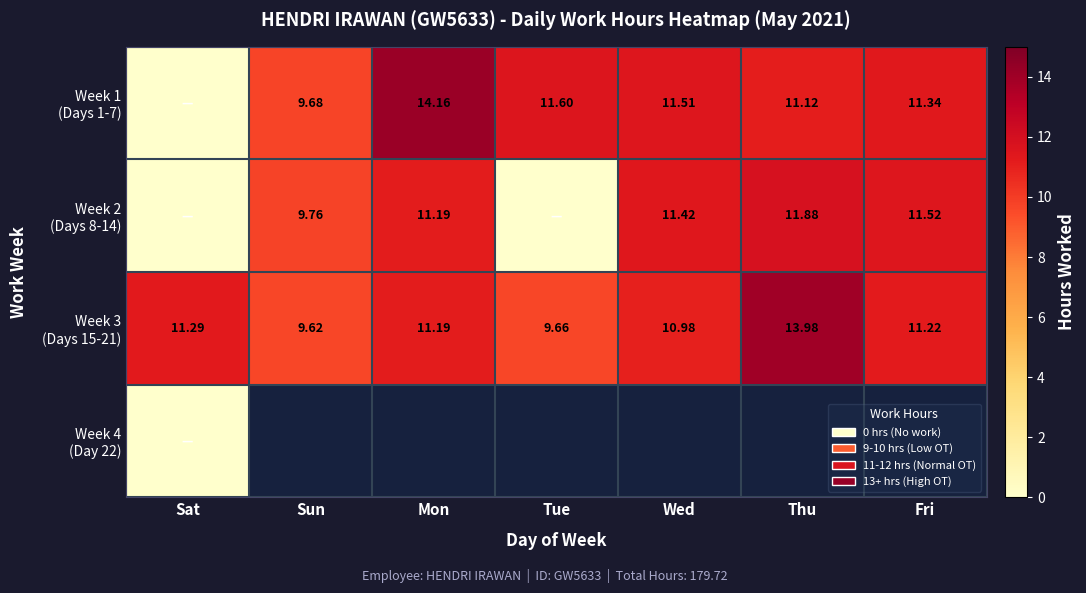

At which category is the sum across all series the highest?

Sat